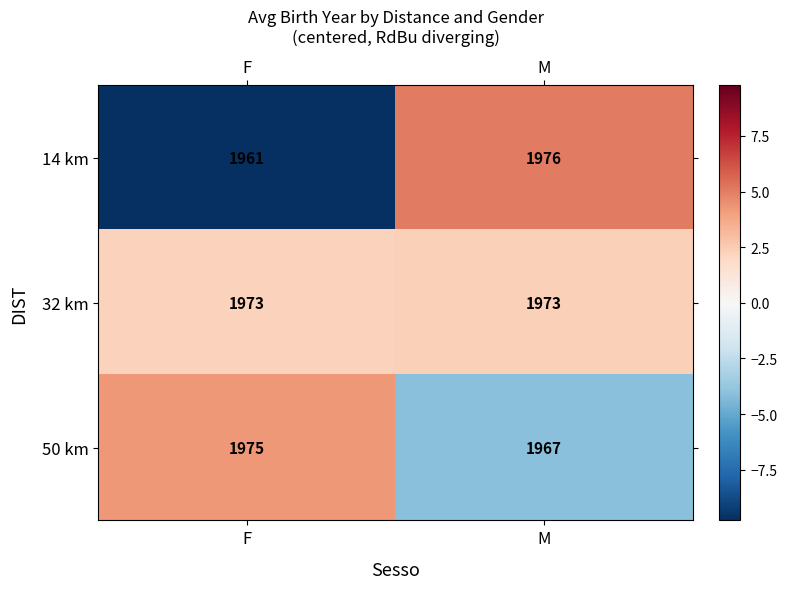

True or false: 50 km has a value of 1015 at F.

False